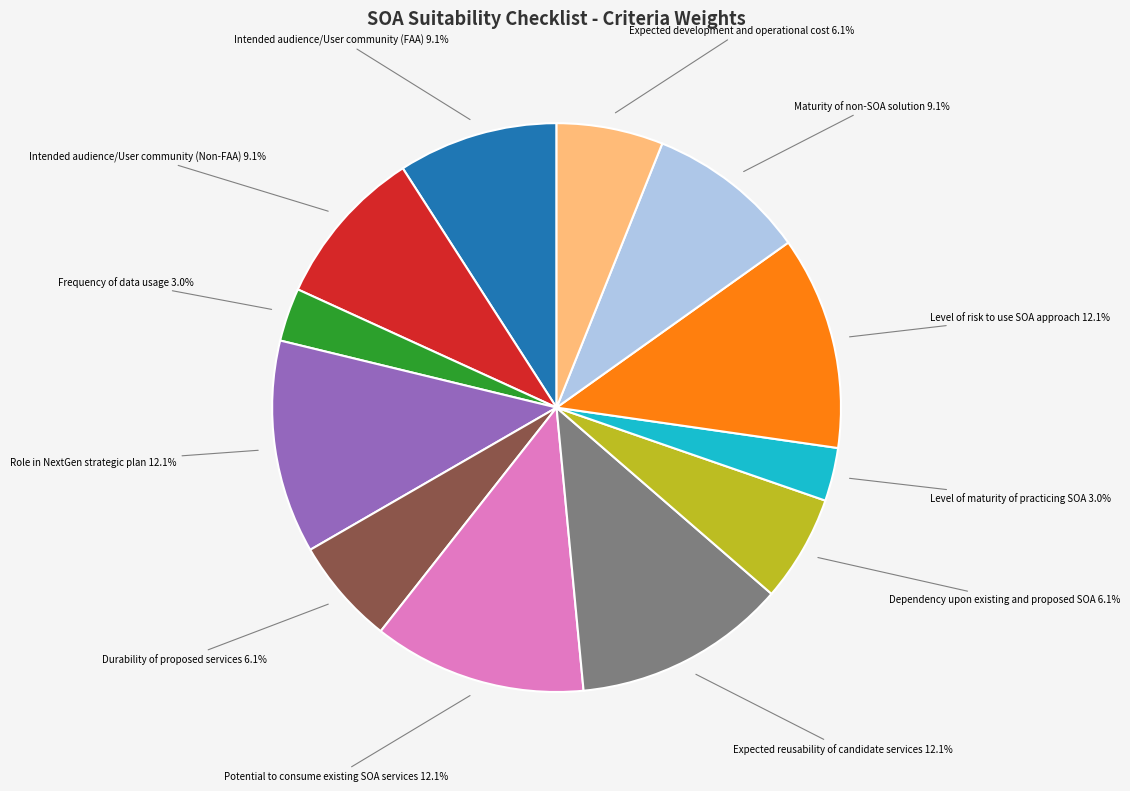

Is there a majority slice in this chart?

No